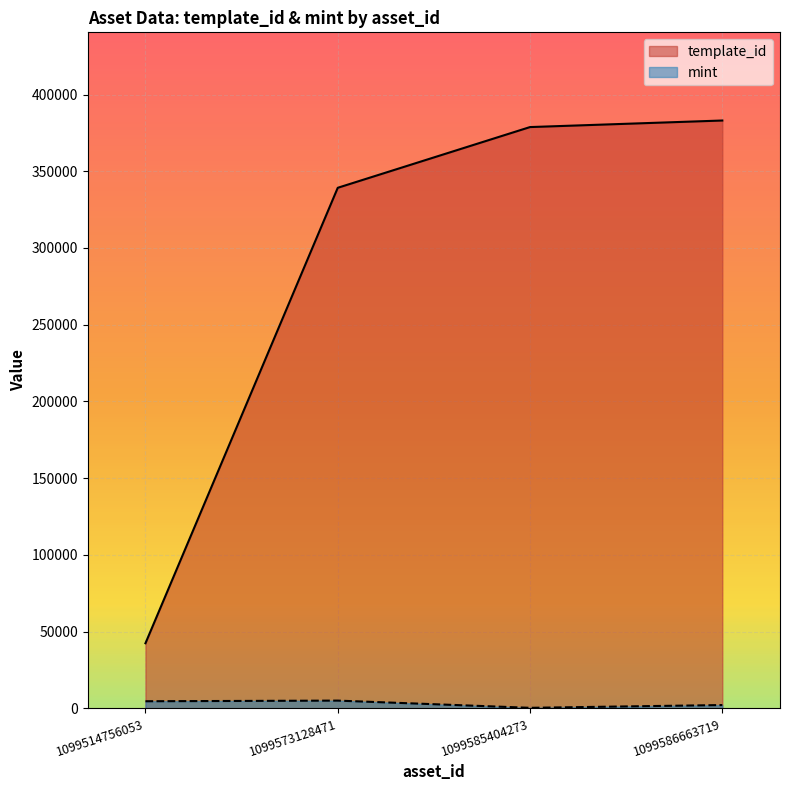

How many interior local peaks does the mint series have?

1